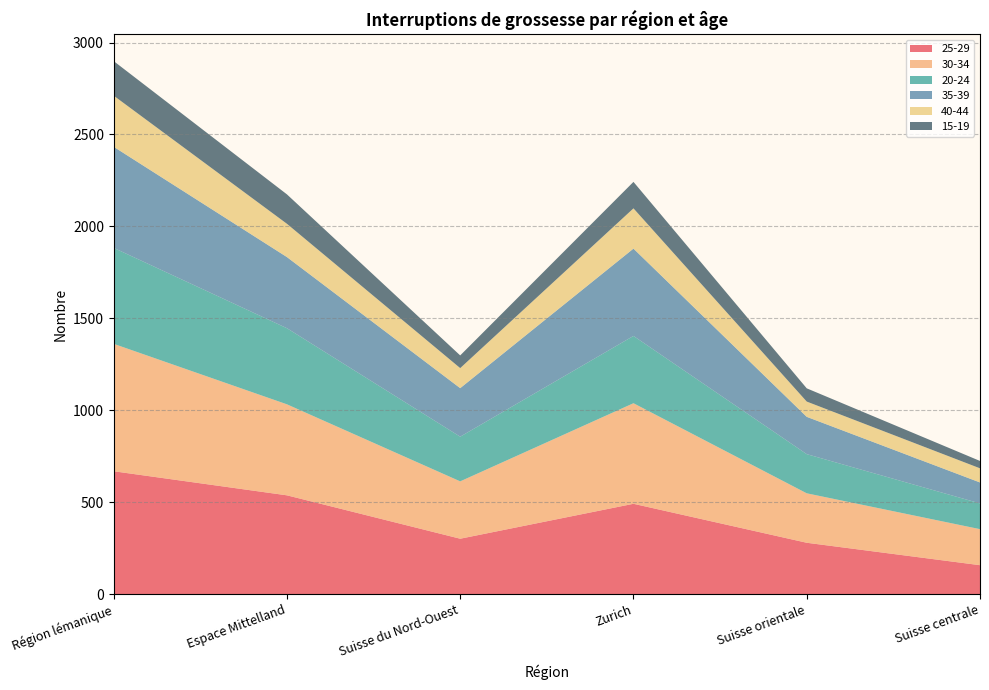

Reading right to left, list all the values displayed in this chart.

25-29: 157	279	491	301	537	668
30-34: 196	269	547	312	495	693
20-24: 140	213	366	243	414	522
35-39: 114	203	475	264	387	550
40-44: 77	83	219	109	181	278
15-19: 40	72	144	69	160	188